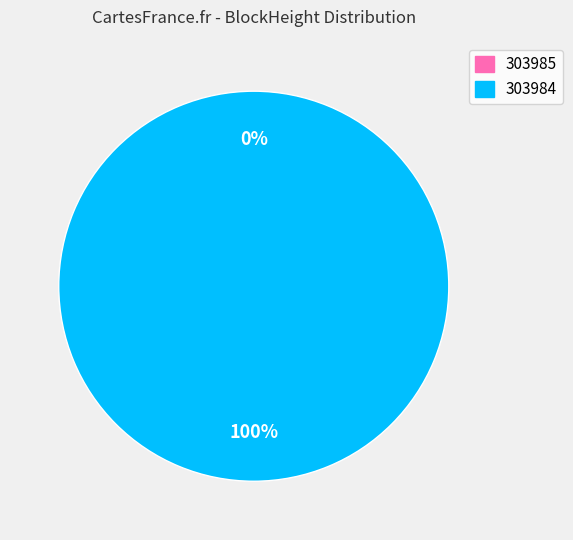

The 303984 slice represents 99% of the pie. True or false?

False